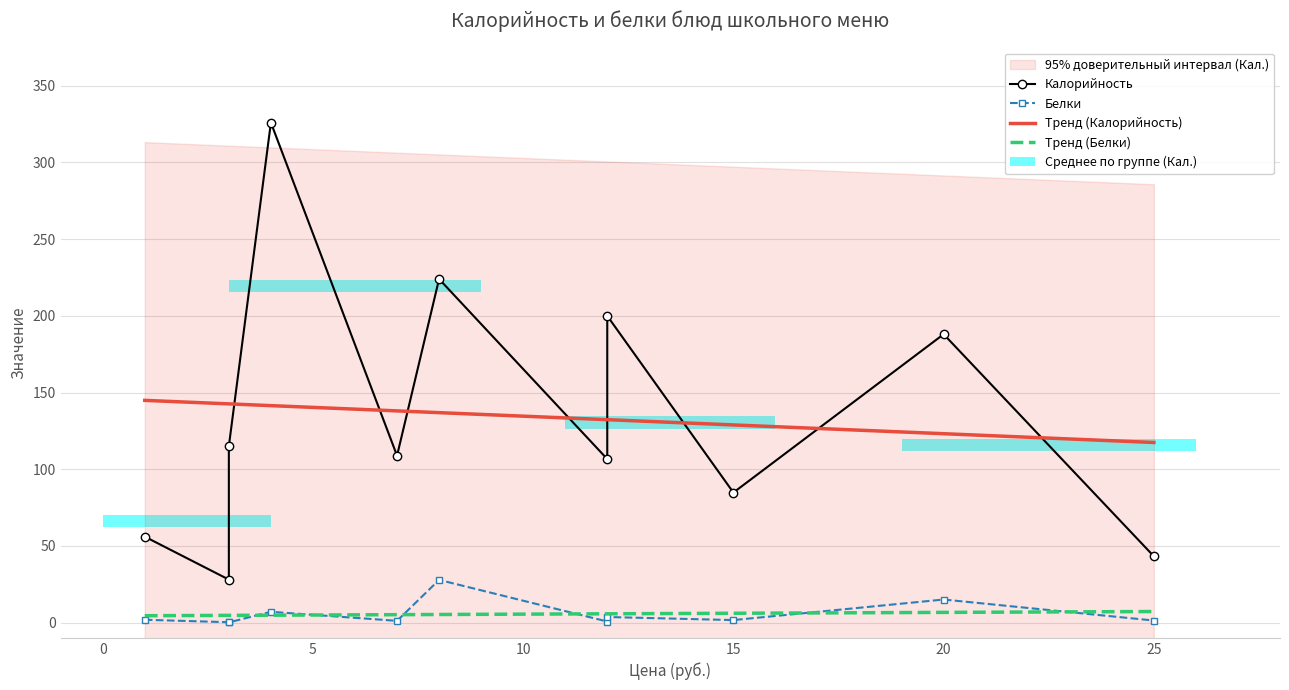

Rank the series by their maximum value, from highest to lowest.

Калорийность, Тренд (Калорийность), Белки, Тренд (Белки)